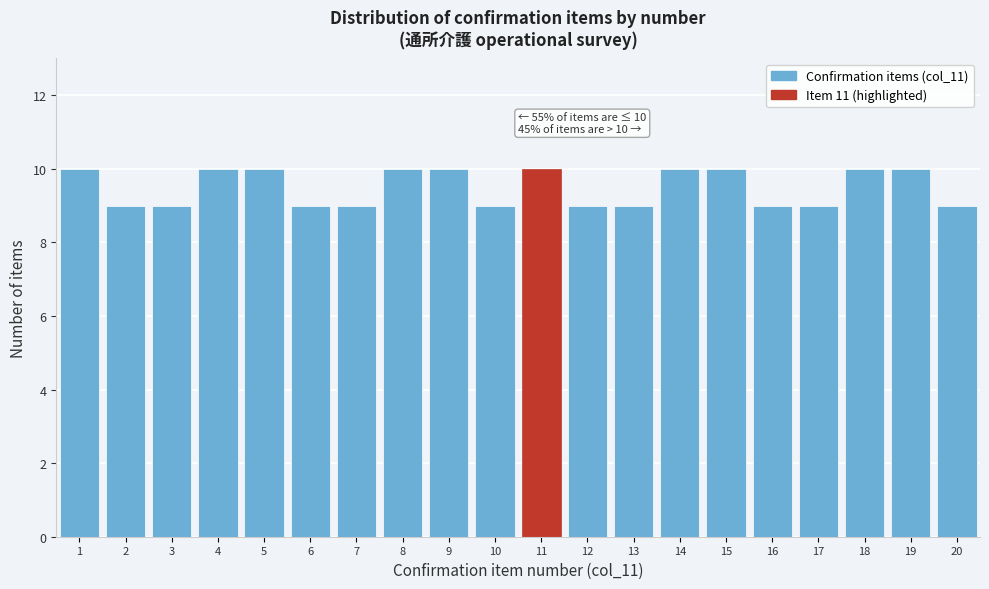

Reading left to right, extract all data points from this chart.

1=10	2=9	3=9	4=10	5=10	6=9	7=9	8=10	9=10	10=9	11=10	12=9	13=9	14=10	15=10	16=9	17=9	18=10	19=10	20=9